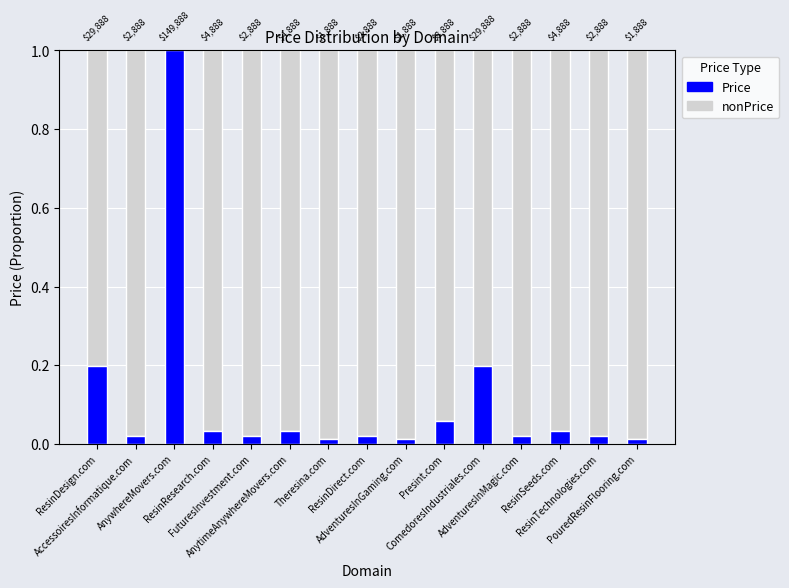

What are all the series names shown in the legend?

Price, nonPrice